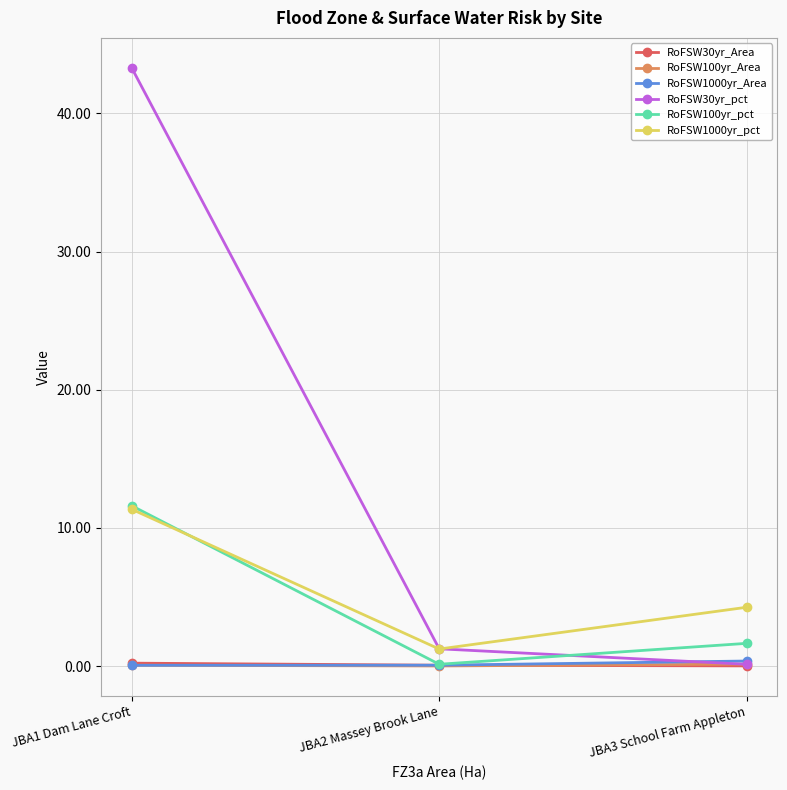

What is the label of the 1st point from the right?

JBA3 School Farm Appleton